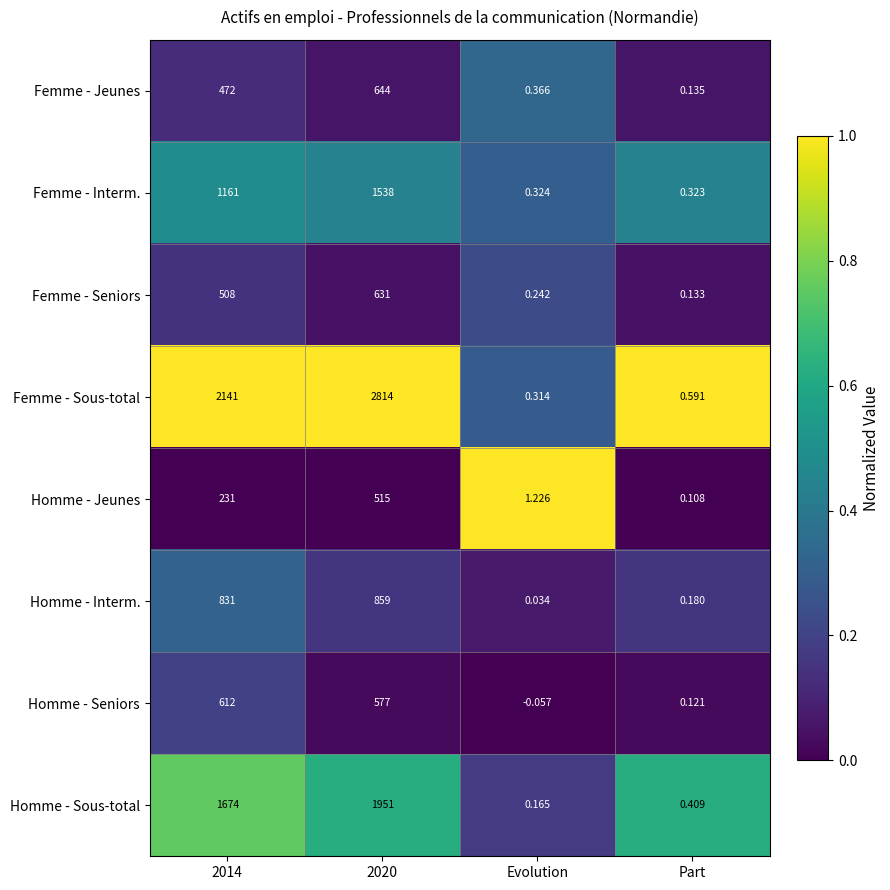

At 2014, list the series in order from largest to smallest.

Femme - Sous-total, Homme - Sous-total, Femme - Interm., Homme - Interm., Homme - Seniors, Femme - Seniors, Femme - Jeunes, Homme - Jeunes